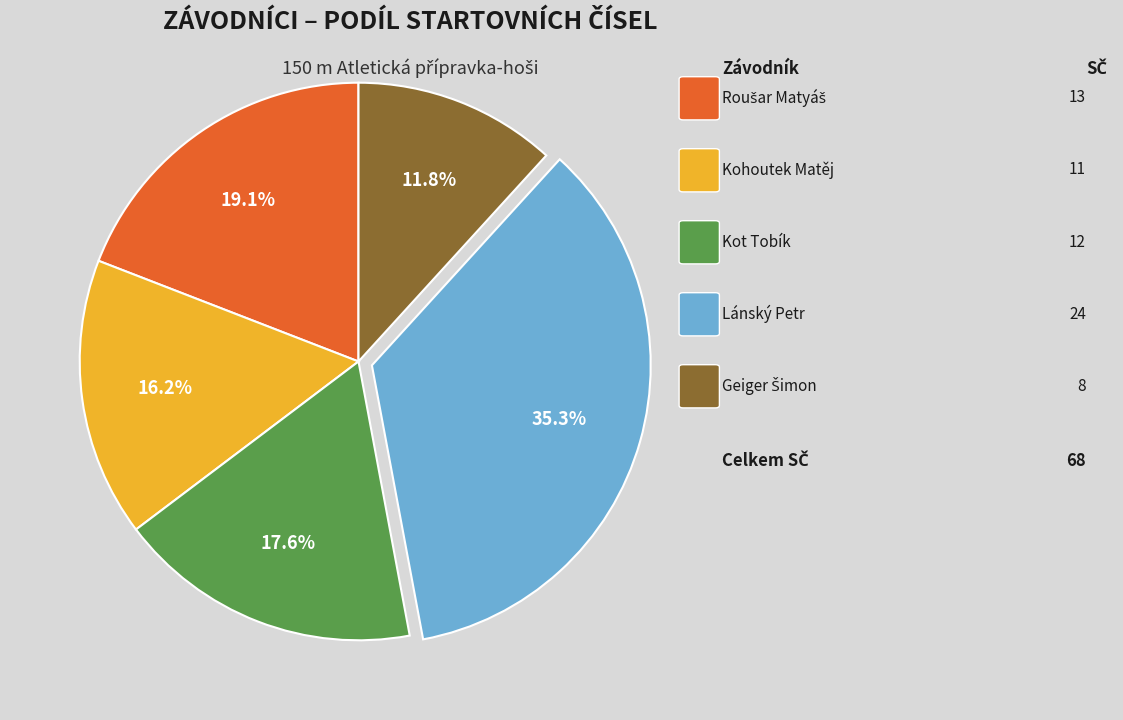

Is there a majority slice in this chart?

No